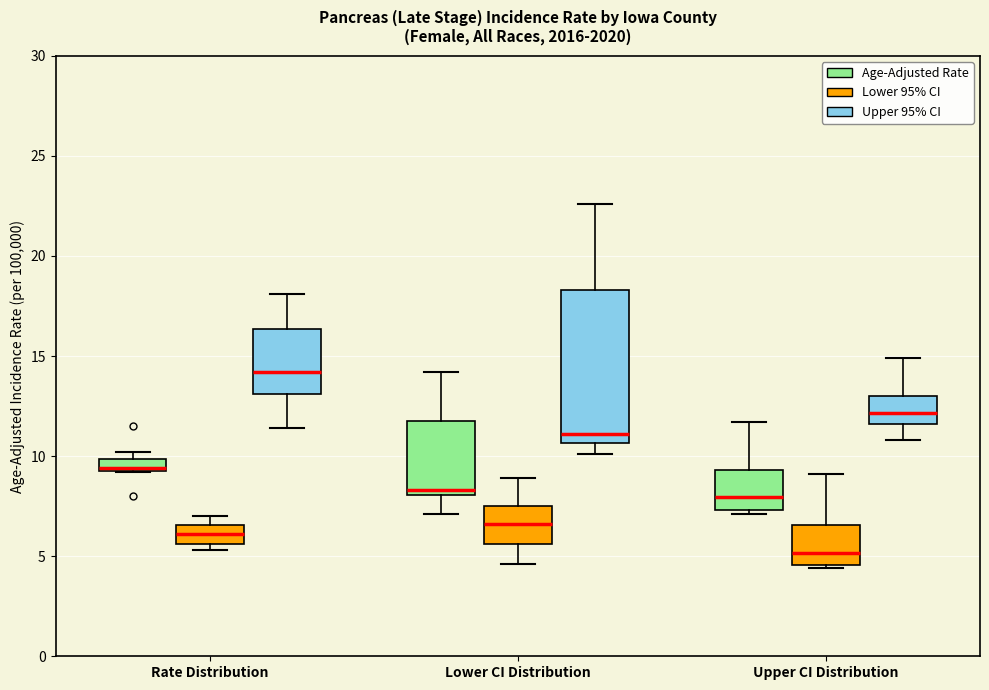

Comparing the boxes themselves (not the whiskers), which one is the tallest?

Lower CI Distribution (Upper 95% CI)